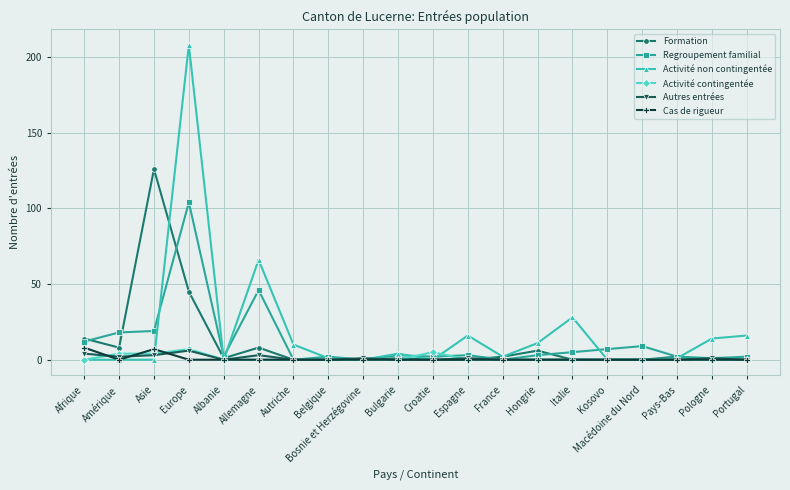

At which category does Formation reach its first local peak?

Asie